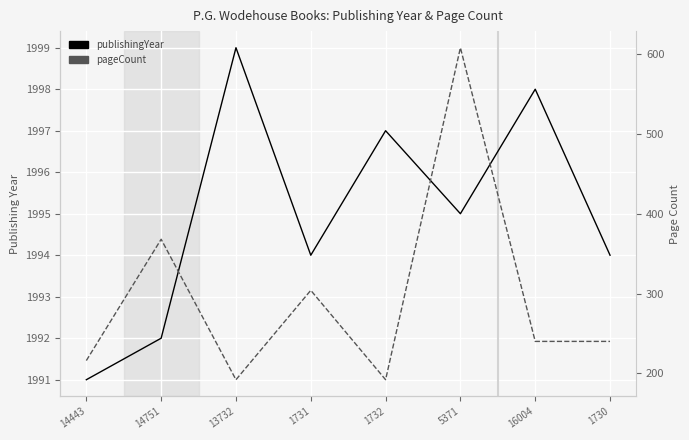

What is the lowest value of the publishingYear series?

1991